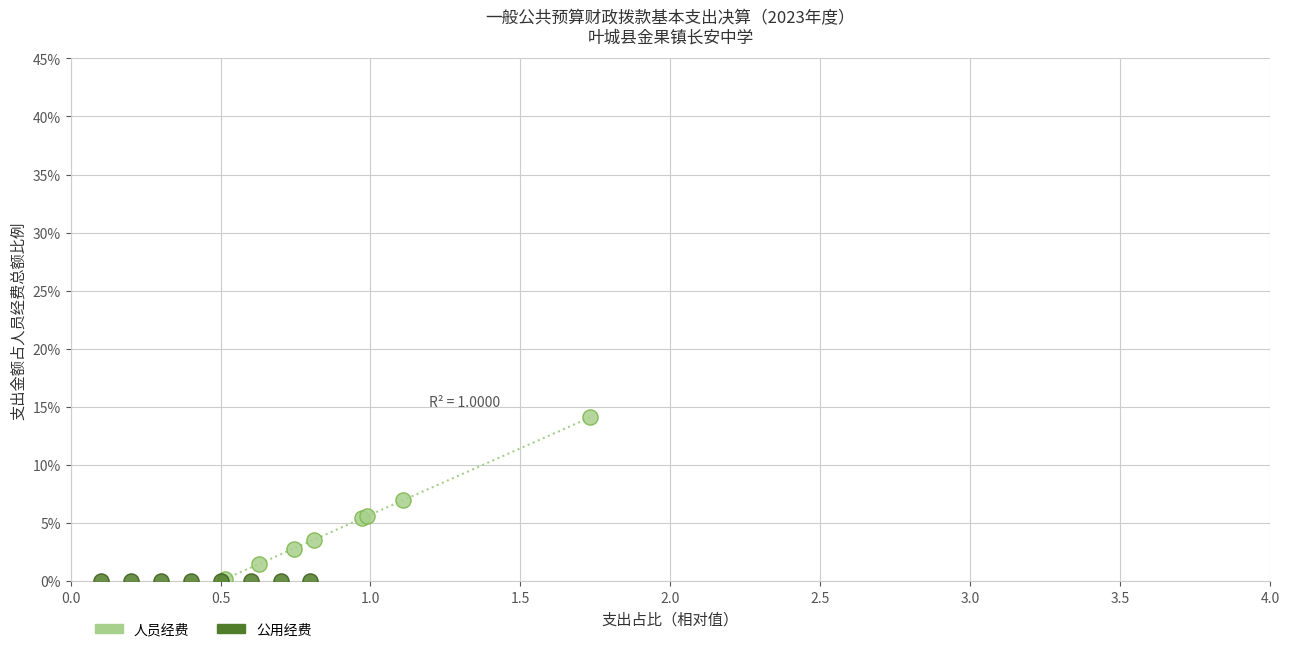

What are all the series names shown in the legend?

人员经费, 公用经费